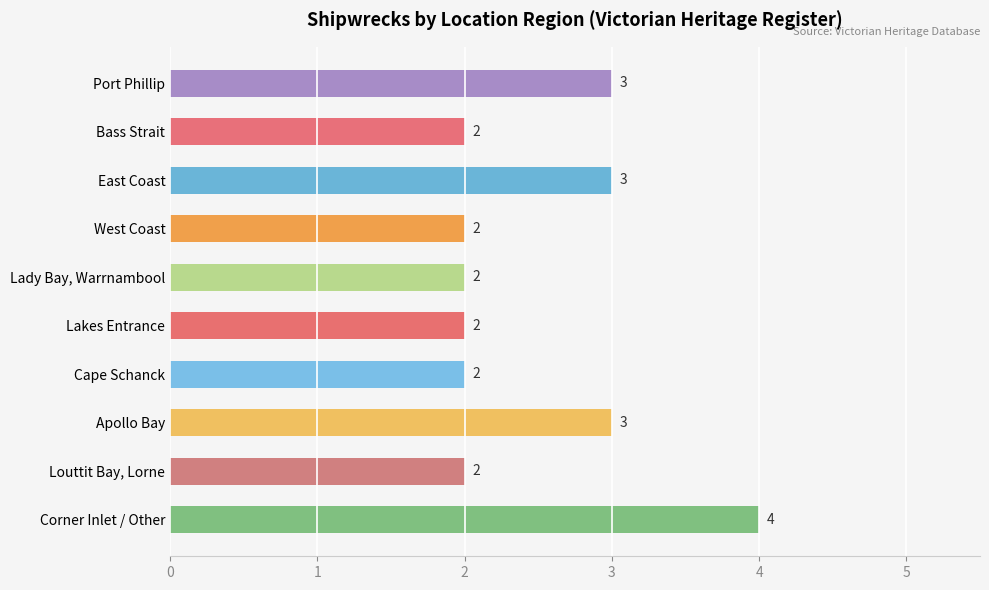

True or false: the data shows 4 at East Coast.

False